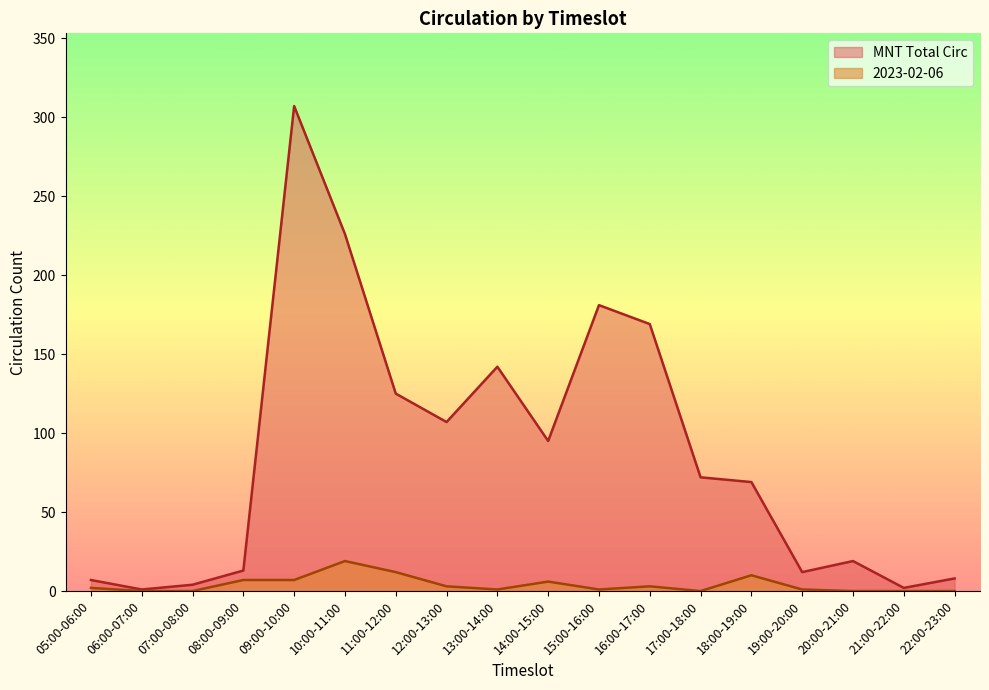

Where is MNT Total Circ nearest to the value 154?

13:00-14:00